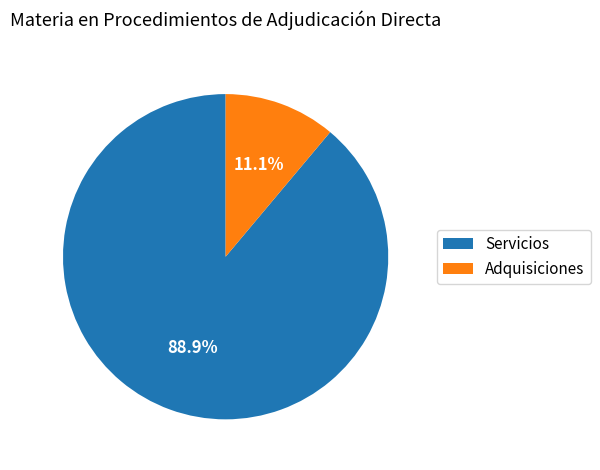

Which category has the biggest portion of the pie?

Servicios